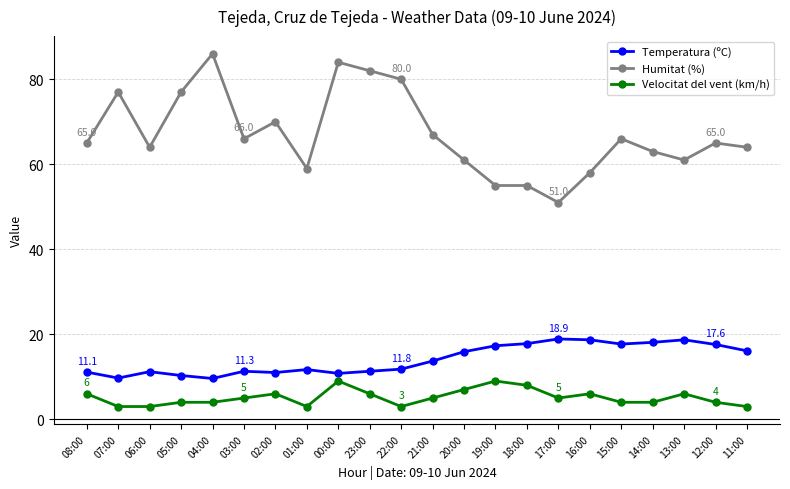

Is the value of Velocitat del vent (km/h) at 03:00 greater than the value of Humitat (%) at 07:00?

No